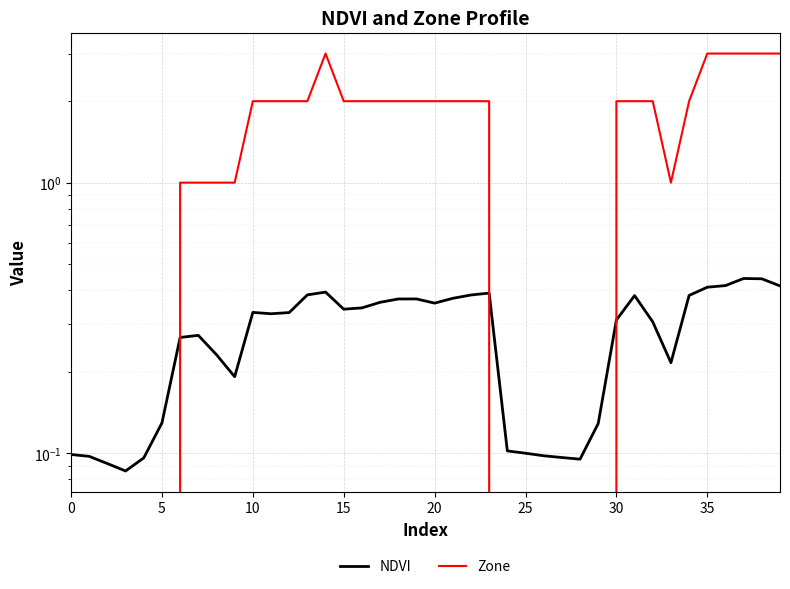

How many times do Zone and NDVI cross each other?

3